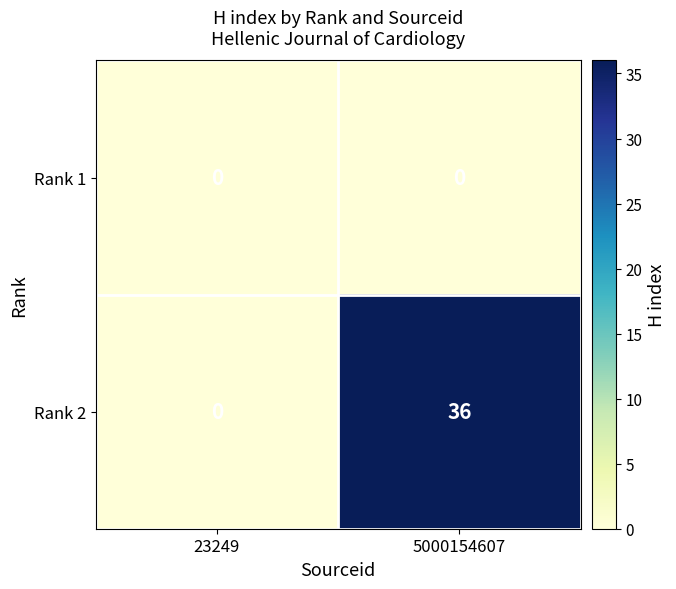

Reading left to right, transcribe all the data shown in this chart.

Rank 1: 0	0
Rank 2: 0	36